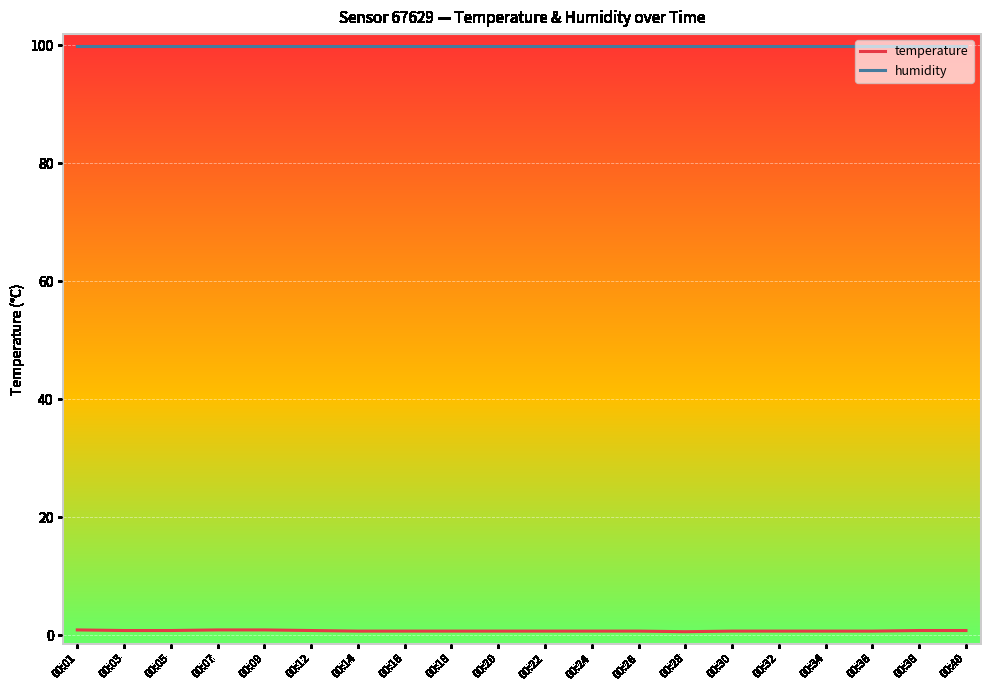

What is the sum of the temperature values at 00:14 and 00:30?

1.4